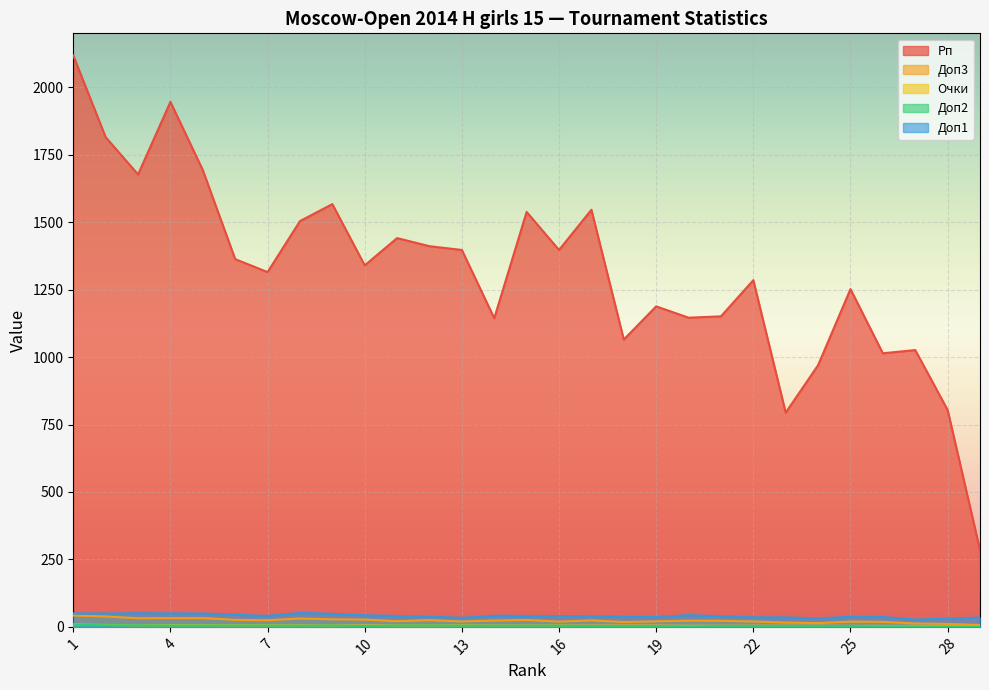

How many lines are shown in the chart?

5